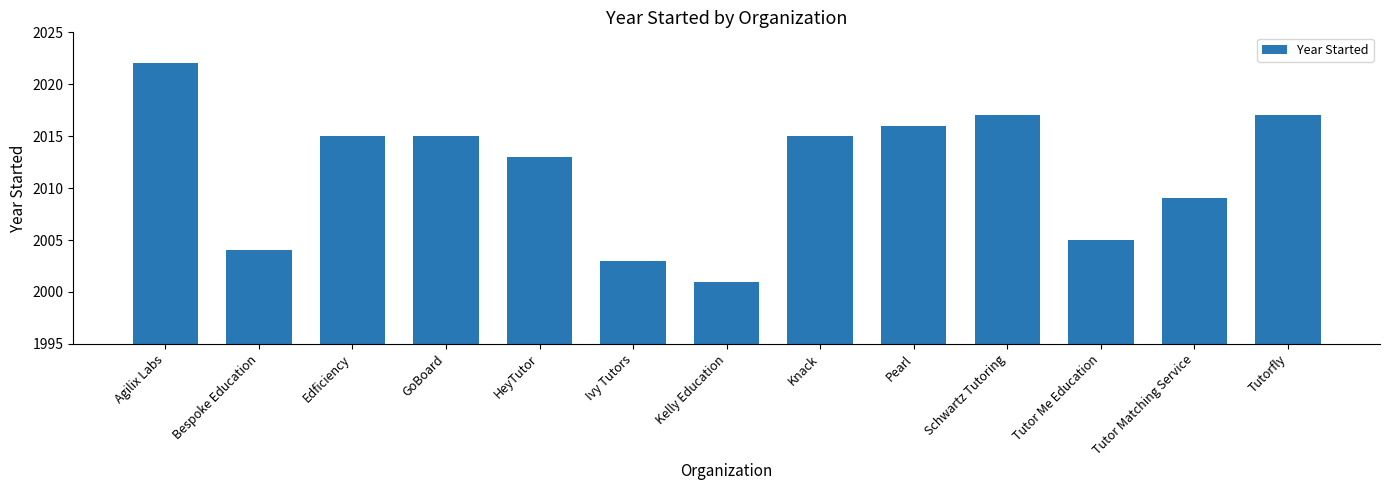

What is the label of the 11th bar from the left?

Tutor Me Education